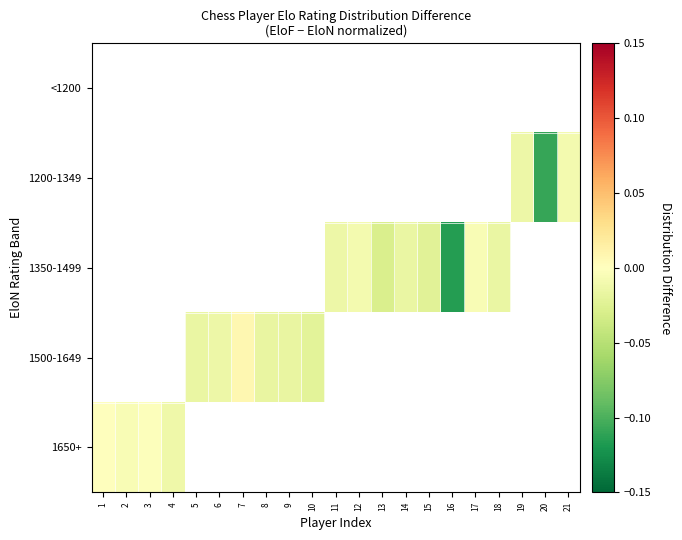

Between 18 and 19, which is larger?

19